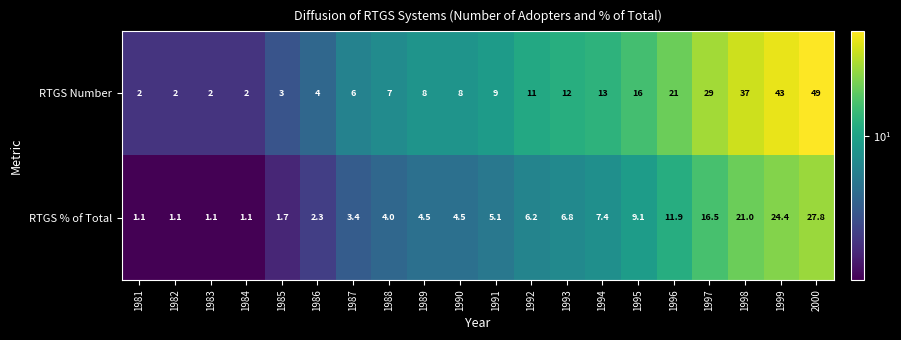

At which category is the sum across all series the highest?

2000